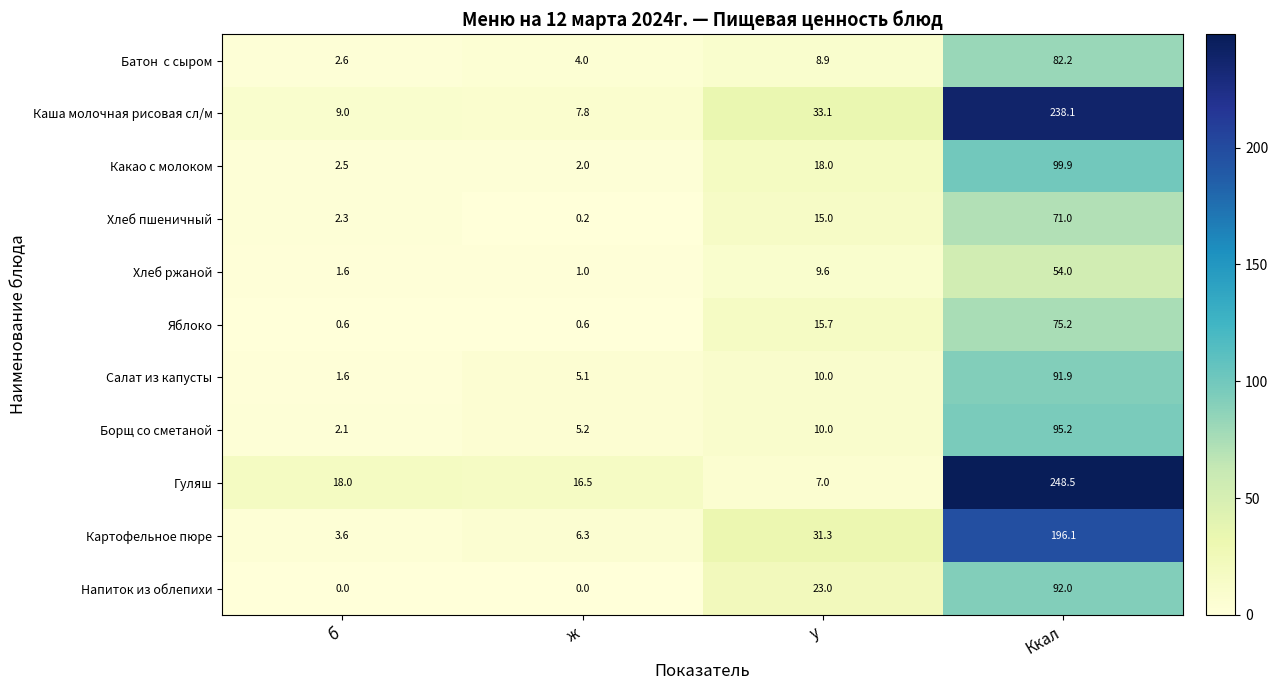

Where is Хлеб пшеничный nearest to the value 35?

у